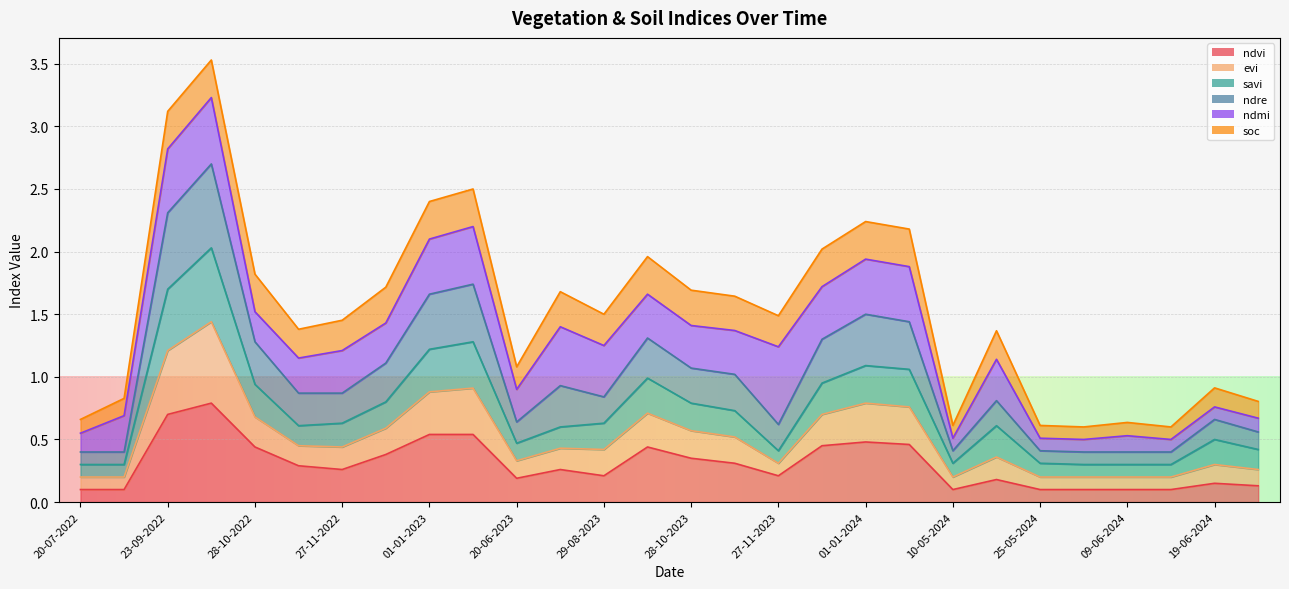

What is the maximum value for ndvi?

0.8